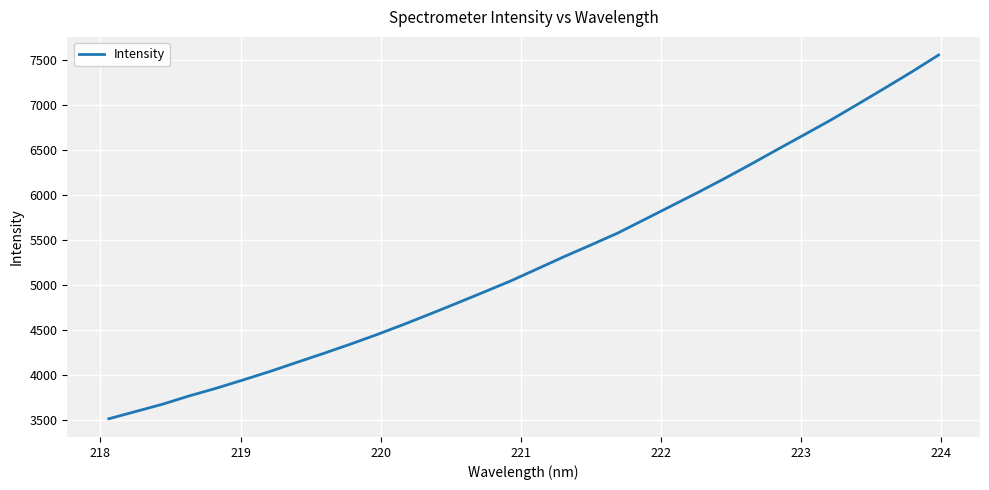

What is the smallest value displayed?

3515.7